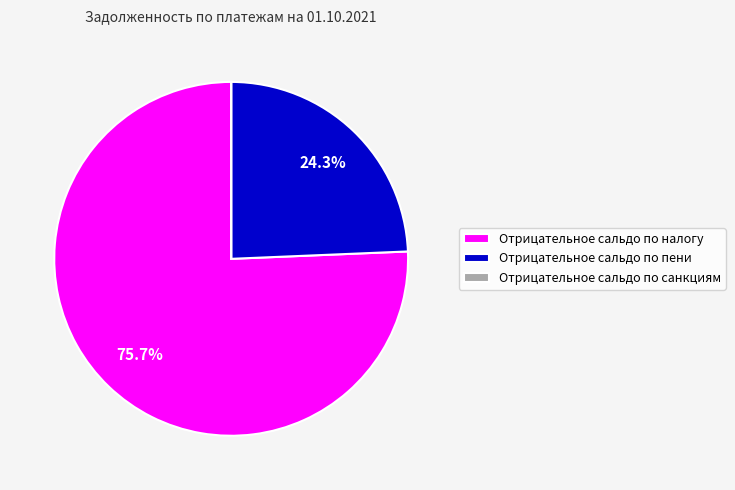

What is the largest slice in the pie chart?

Отрицательное сальдо по налогу